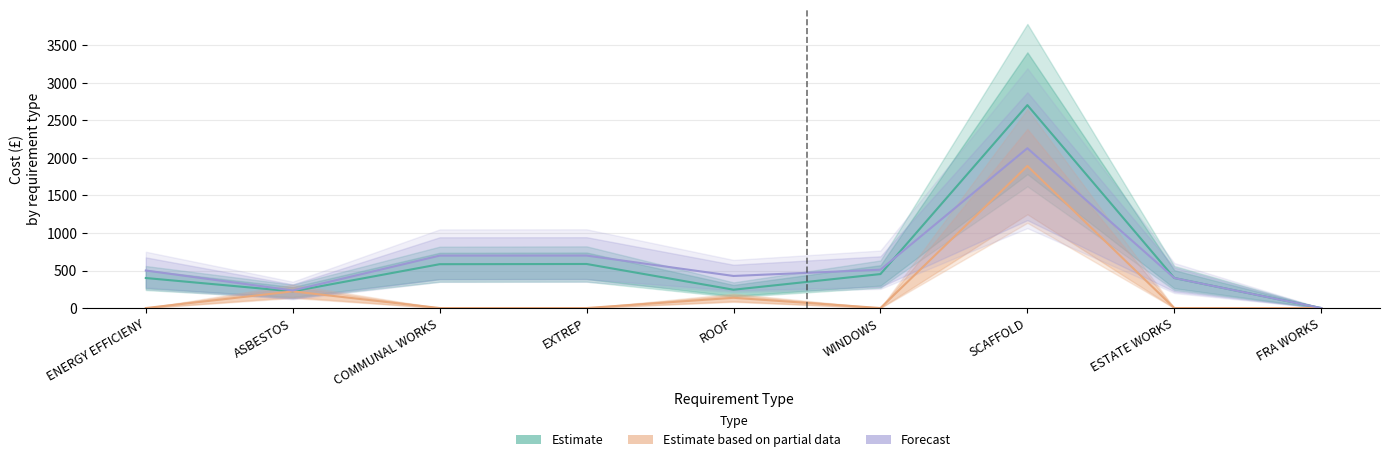

At how many categories does at least one series exceed 2040?

1